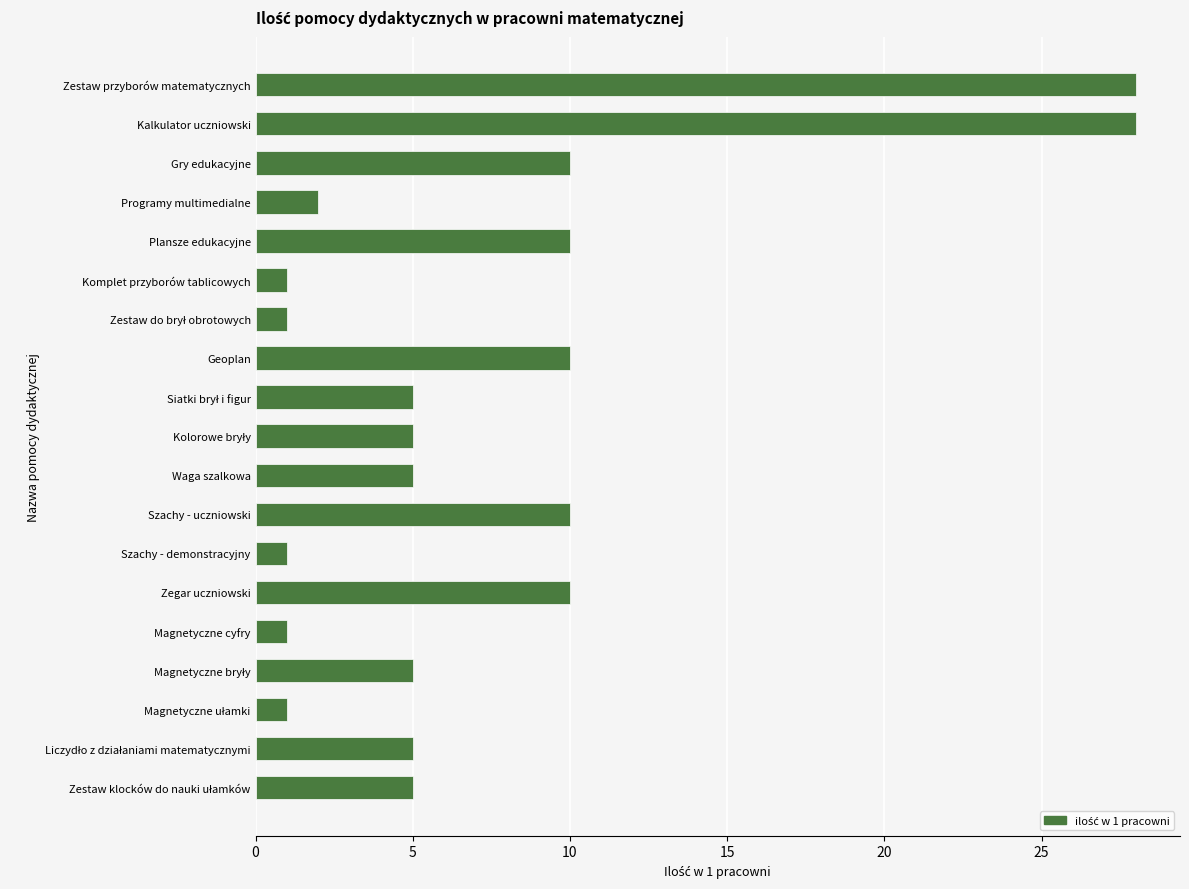

What is the difference between the maximum and minimum values?

27